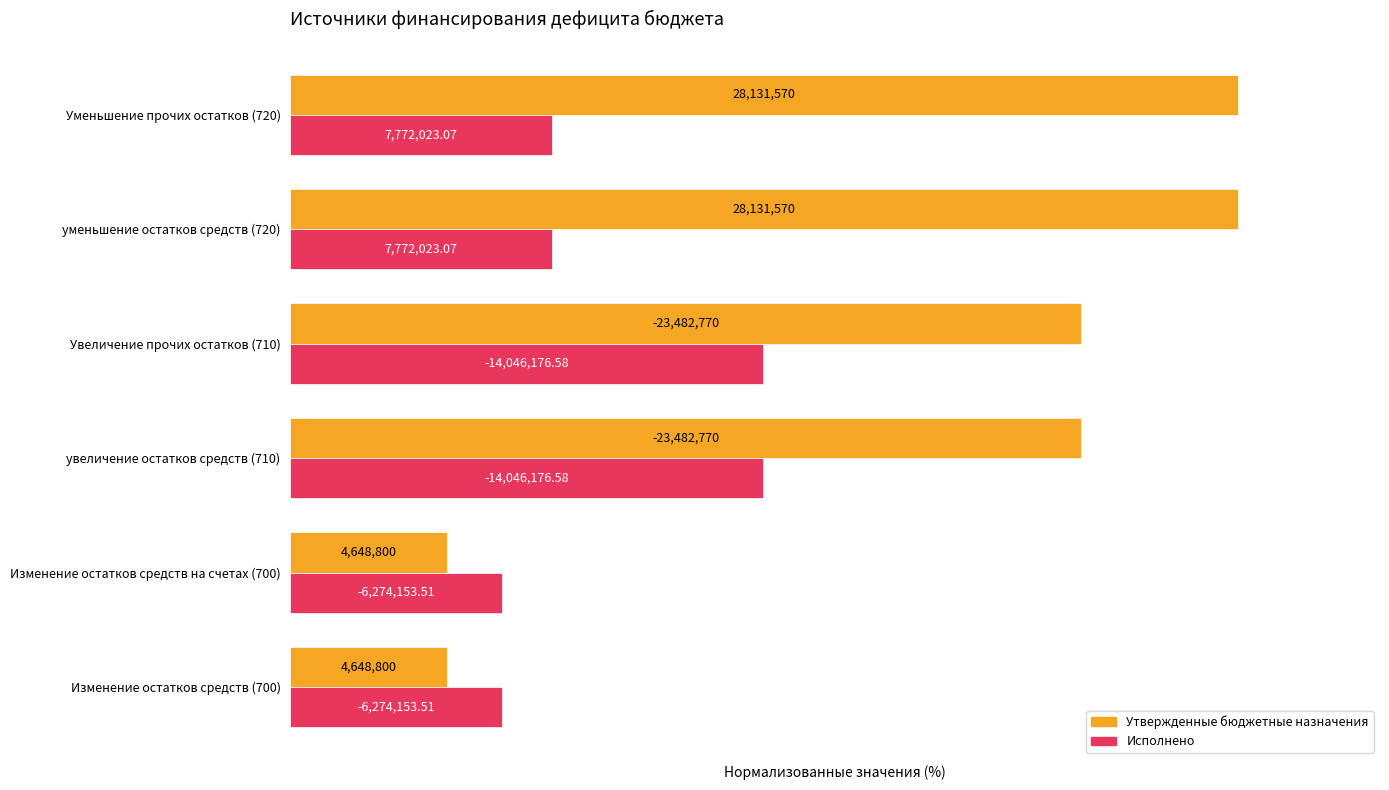

What are all the series names shown in the legend?

Утвержденные бюджетные назначения, Исполнено